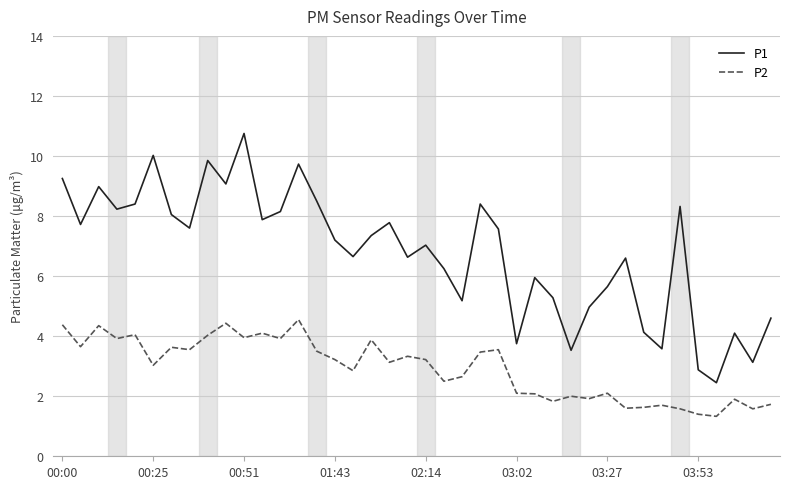

Which series has the widest spread of values?

P1